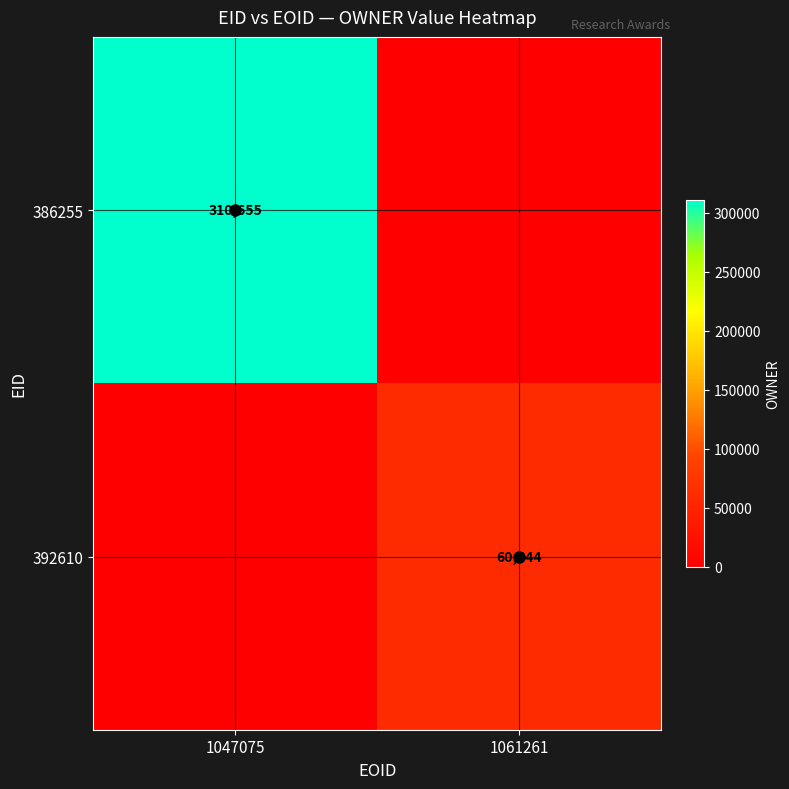

Between 1047075 and 1061261, which series saw the biggest shift?

386255